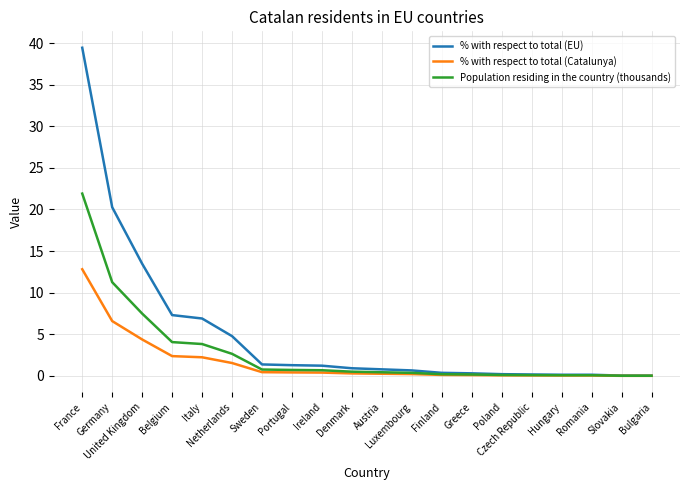

Which category has the highest value in the Population residing in the country (thousands) series?

France